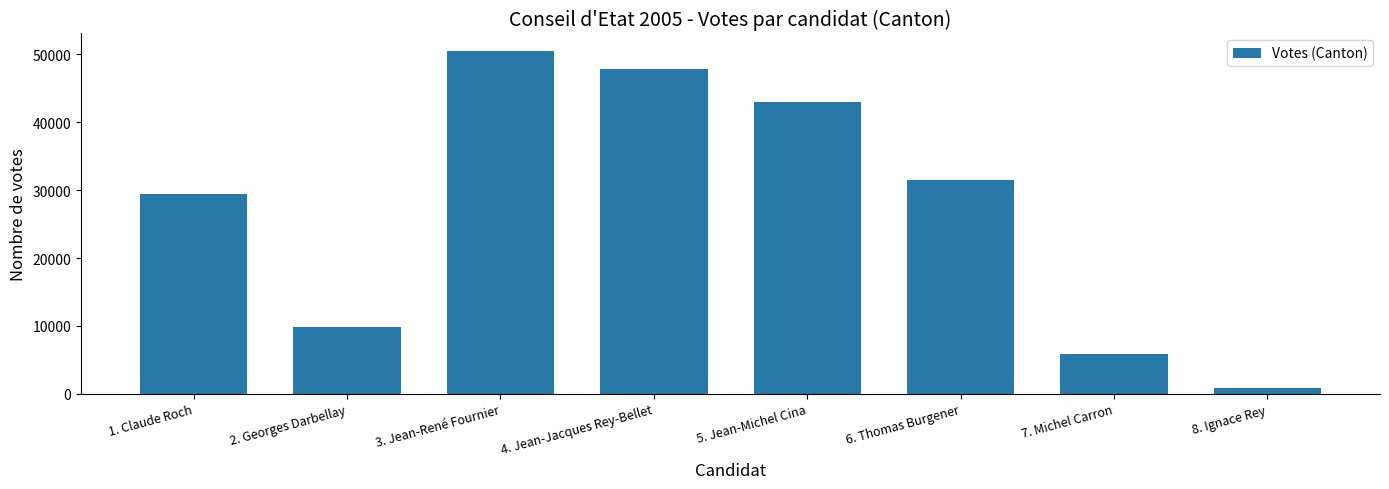

Reading right to left, list all the values displayed in this chart.

8. Ignace Rey=864	7. Michel Carron=5828	6. Thomas Burgener=31453	5. Jean-Michel Cina=43050	4. Jean-Jacques Rey-Bellet=47858	3. Jean-René Fournier=50544	2. Georges Darbellay=9896	1. Claude Roch=29501